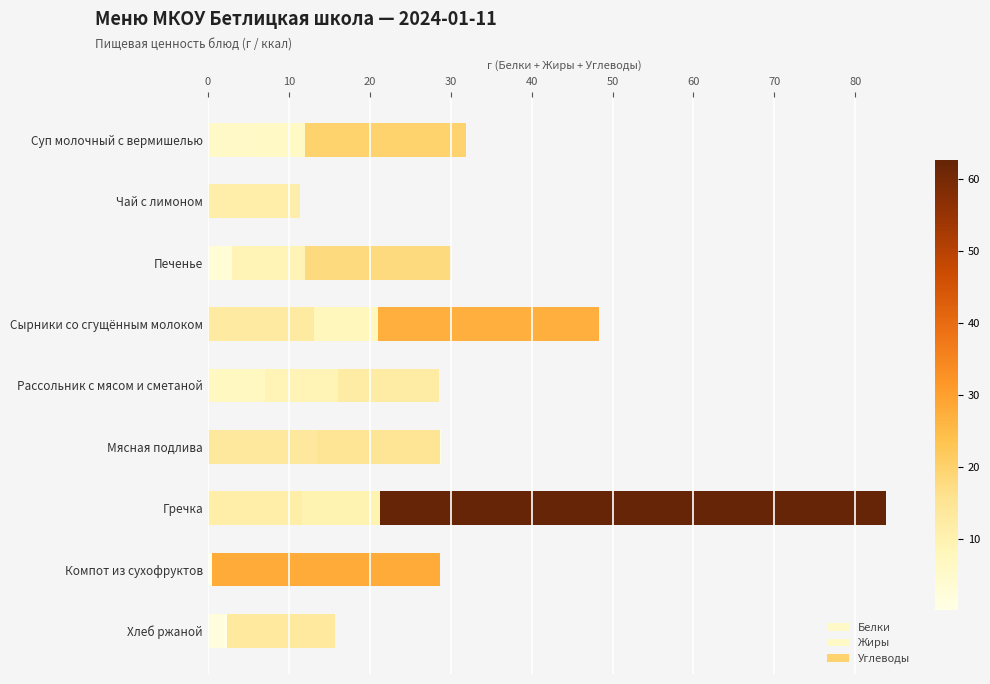

Count the number of data series in this chart.

3